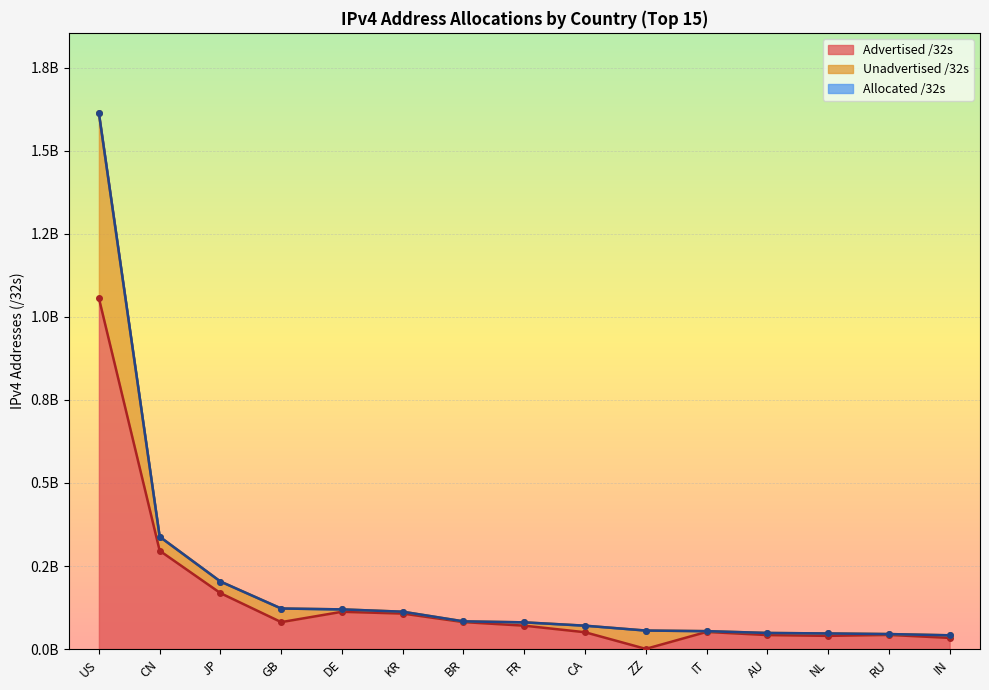

True or false: Unadvertised /32s and Advertised /32s cross at least once.

False